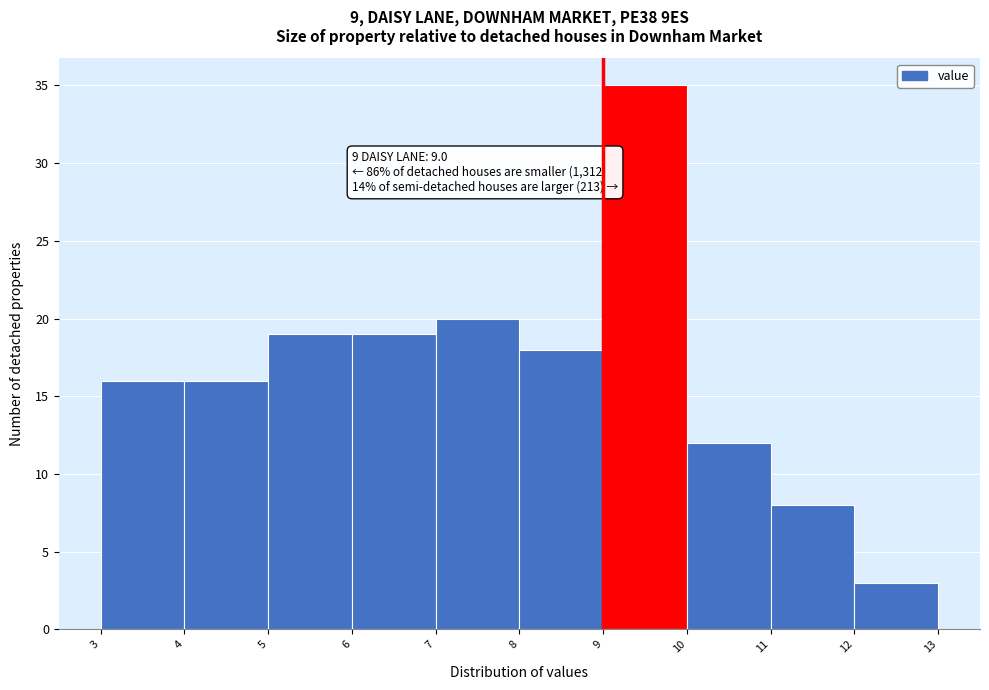

Which range on the x-axis has the tallest bar?

9 to 10